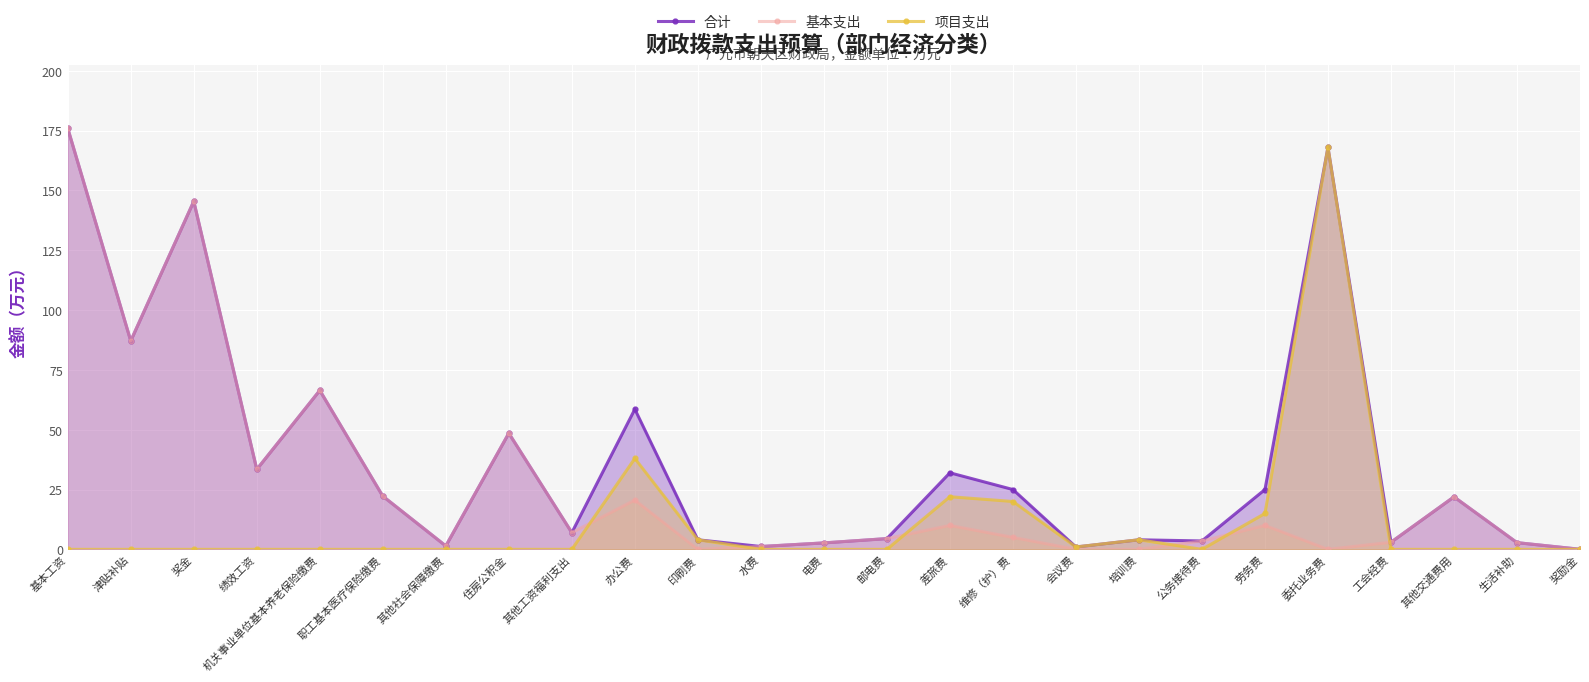

What is the approximate value of 合计 at 津贴补贴?

87.1